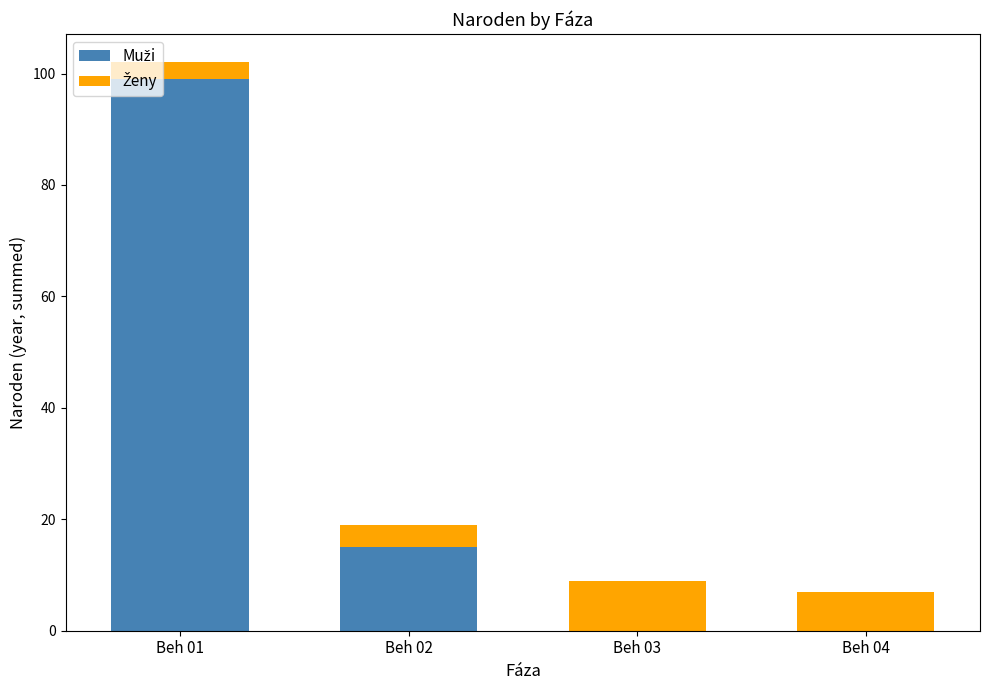

At which category is the sum across all series the highest?

Beh 01